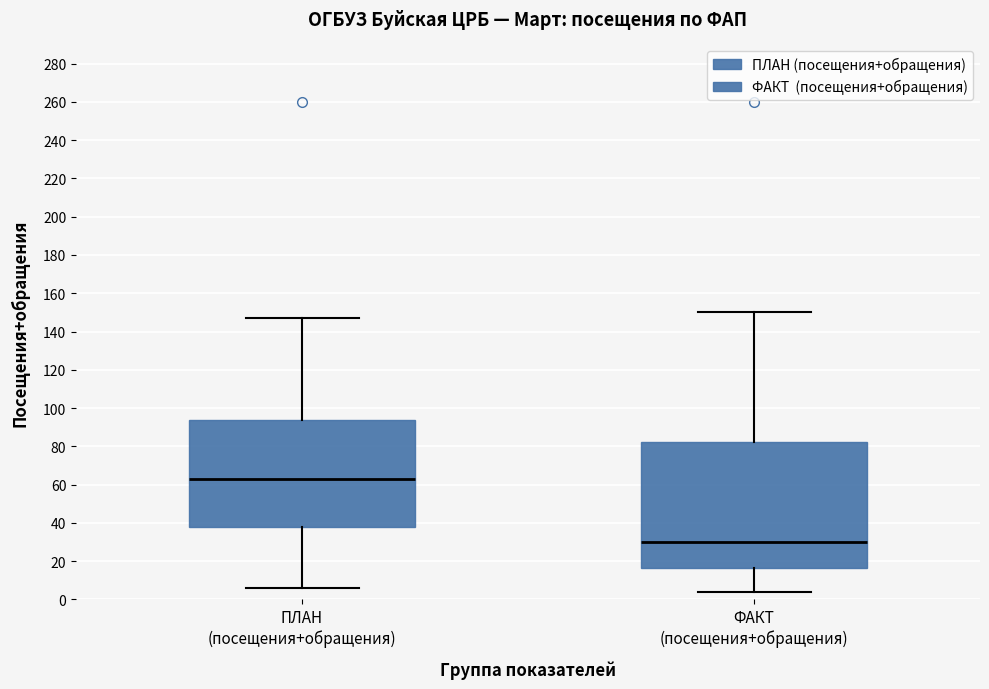

Comparing the boxes themselves (not the whiskers), which one is the tallest?

ФАКТ (посещения+обращения)